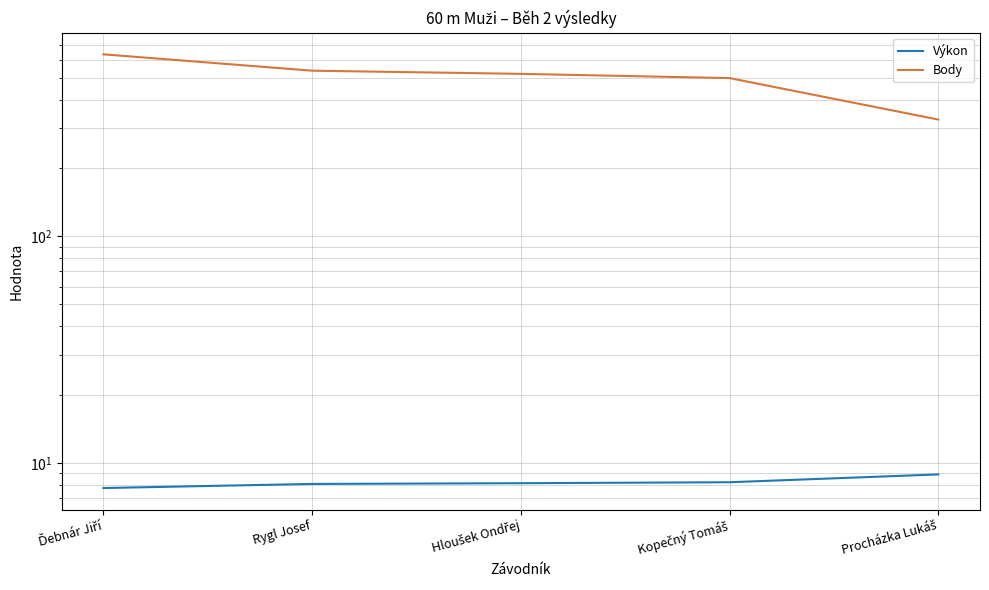

Reading right to left, transcribe all the data shown in this chart.

Výkon: Procházka Lukáš=8.9	Kopečný Tomáš=8.2	Hloušek Ondřej=8.1	Rygl Josef=8.1	Ďebnár Jiří=7.8
Body: Procházka Lukáš=327.0	Kopečný Tomáš=498.0	Hloušek Ondřej=520.0	Rygl Josef=537.0	Ďebnár Jiří=634.0